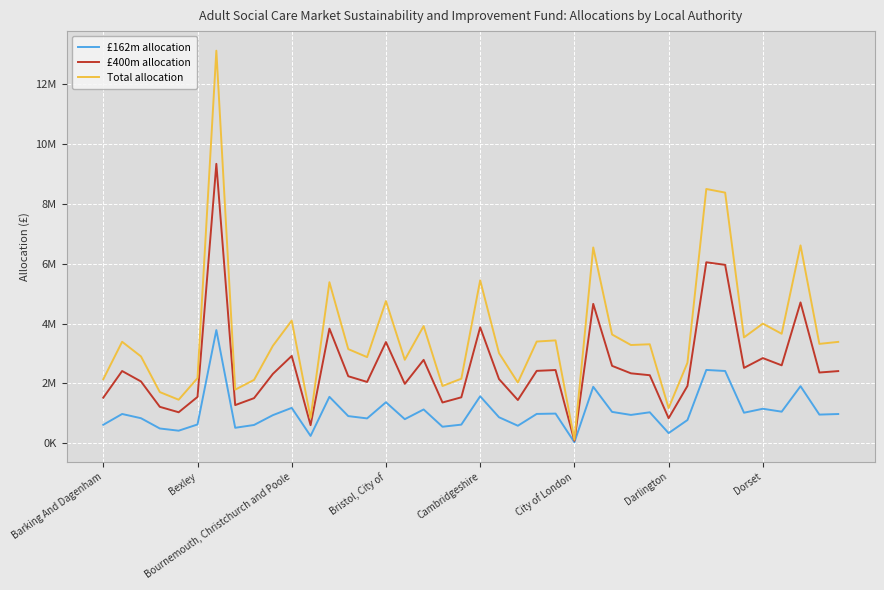

True or false: £162m allocation and Total allocation intersect in this chart.

False